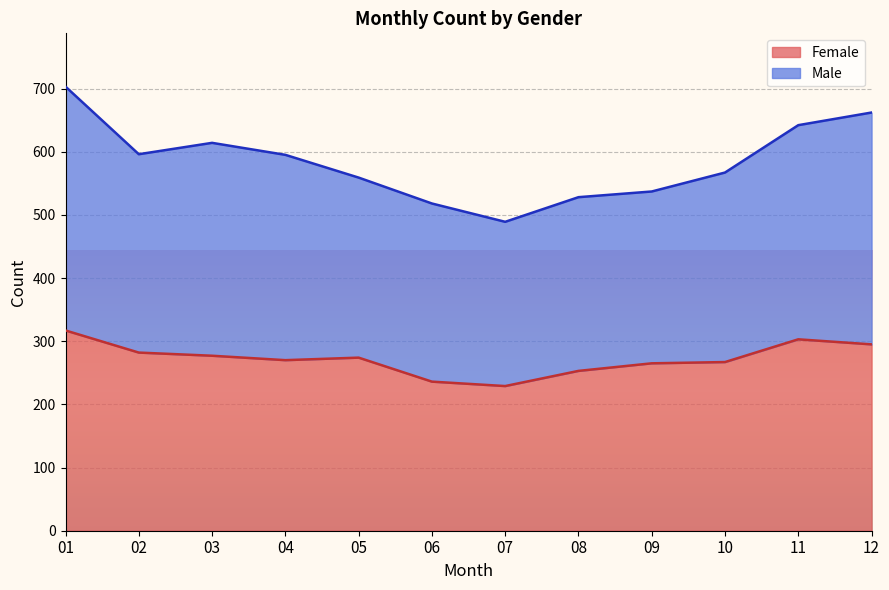

How many lines are shown in the chart?

2